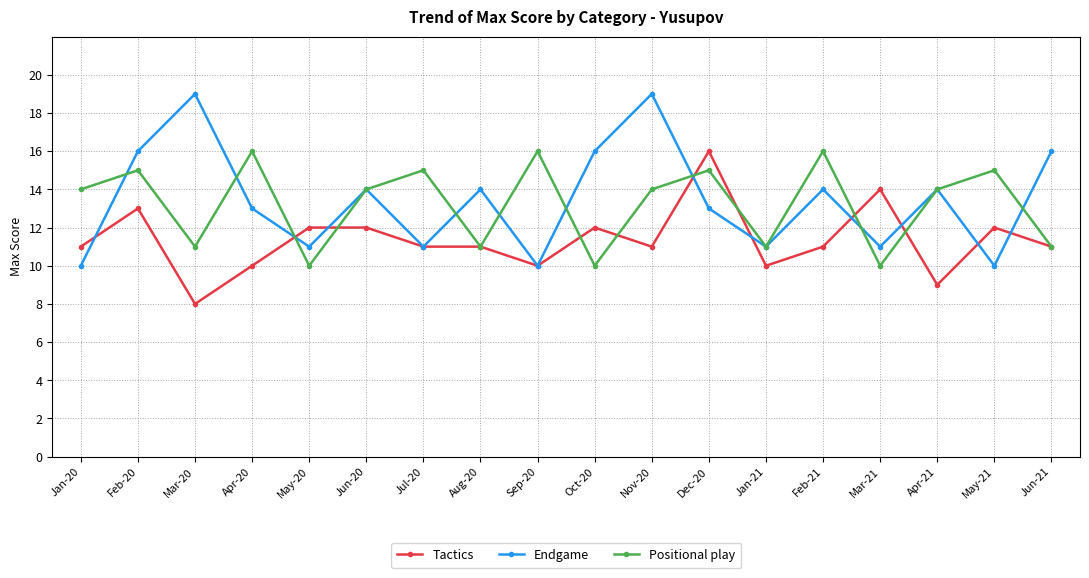

What is the label of the 11th point from the left?

Nov-20